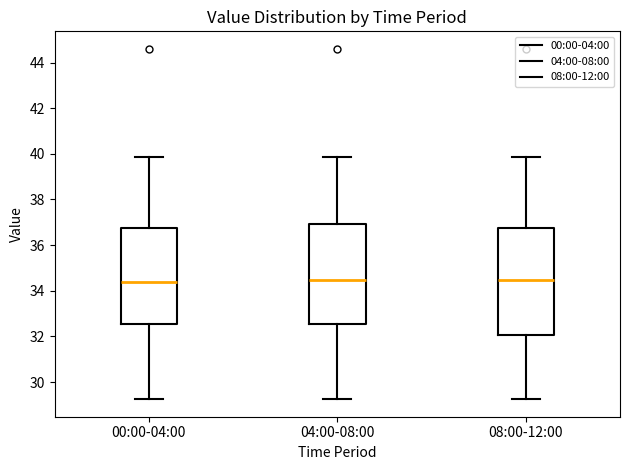

Reading left to right, transcribe this box plot: for each box, give where its median line is, the range the box spans, and where its two whiskers end, as read against the y-axis. The values are not printed on the chart, so give them approximately, as read against the axis.

00:00-04:00: median 34.4, box 32.6 to 36.8, whiskers 29.2 to 39.8
04:00-08:00: median 34.4, box 32.6 to 37.0, whiskers 29.2 to 39.8
08:00-12:00: median 34.4, box 32.0 to 36.8, whiskers 29.2 to 39.8